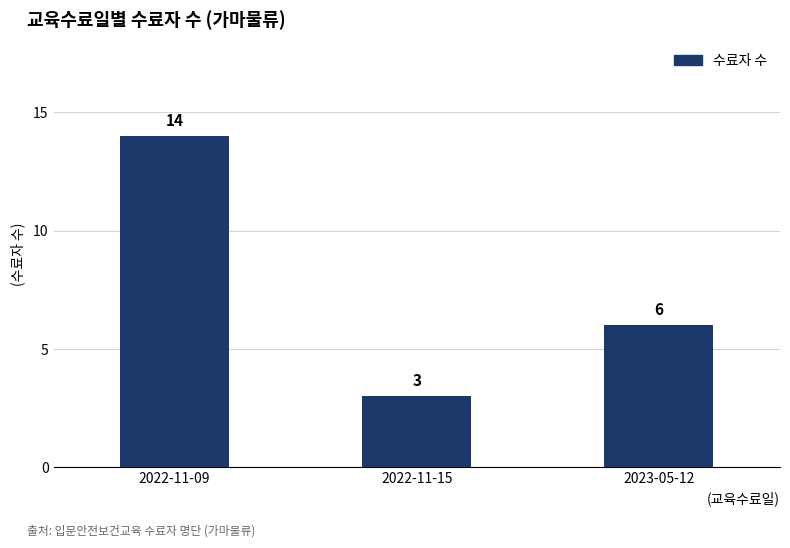

Reading right to left, transcribe all the data shown in this chart.

2023-05-12=6	2022-11-15=3	2022-11-09=14